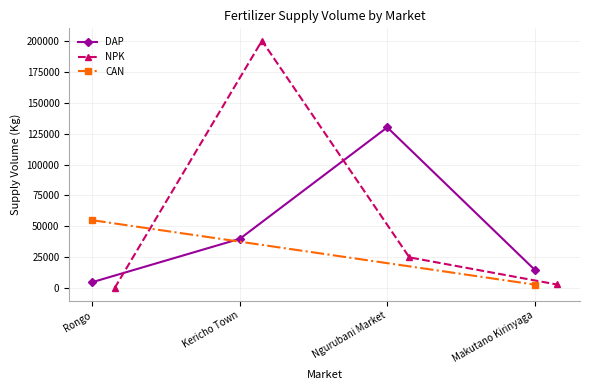

The NPK series shows 1340 at Makutano Kirinyaga. True or false?

False